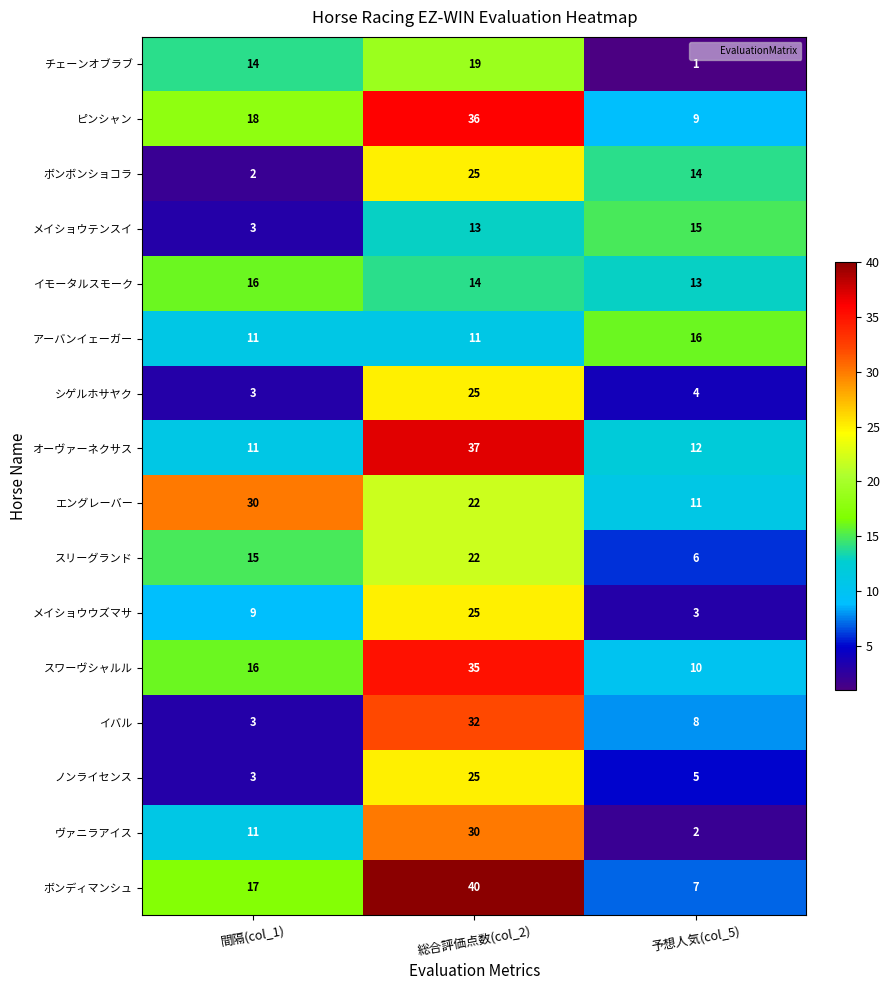

What value does the イバル series have at 総合評価点数(col_2), to the nearest 10?

30